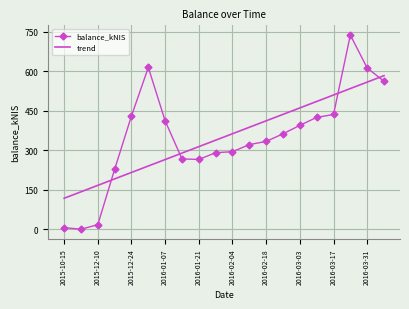

List the series in order of their peak value, lowest first.

trend, balance_kNIS